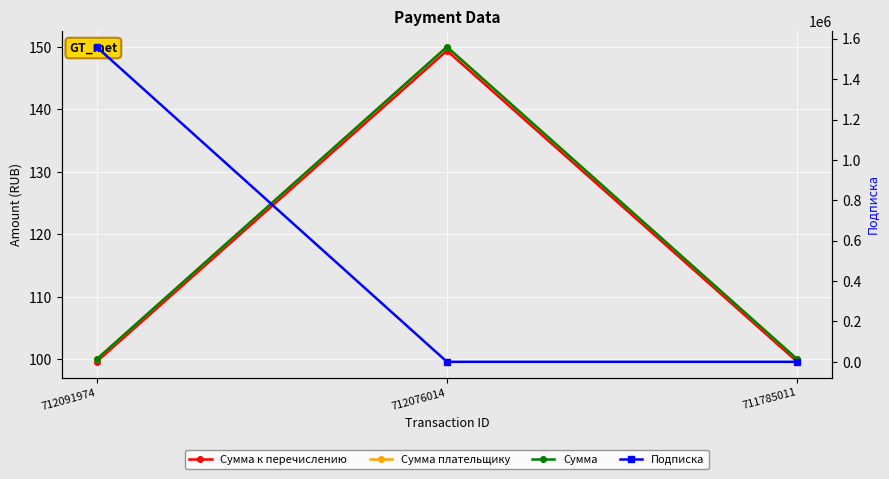

Rank the categories by Сумма value from highest to lowest.

712076014, 712091974, 711785011